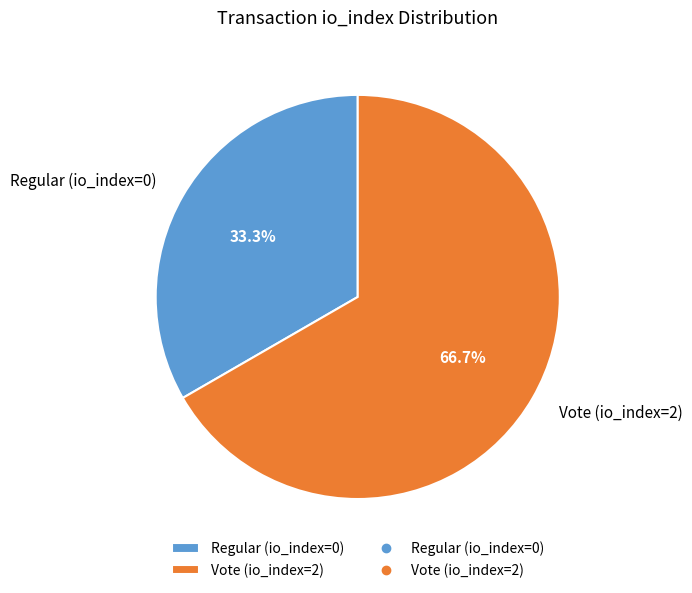

How many segments does this pie chart have?

2